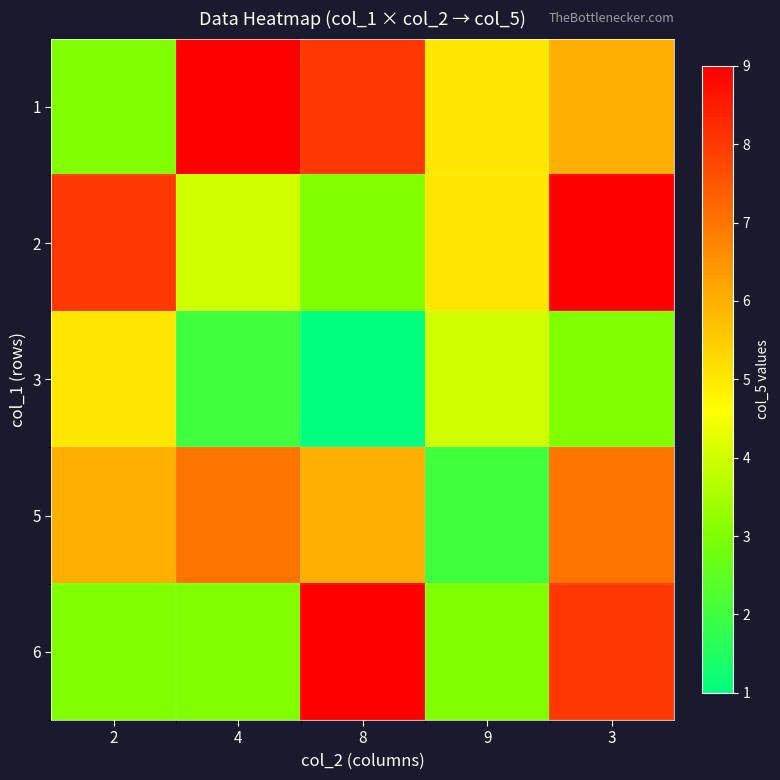

At how many categories does at least one series exceed 3?

5